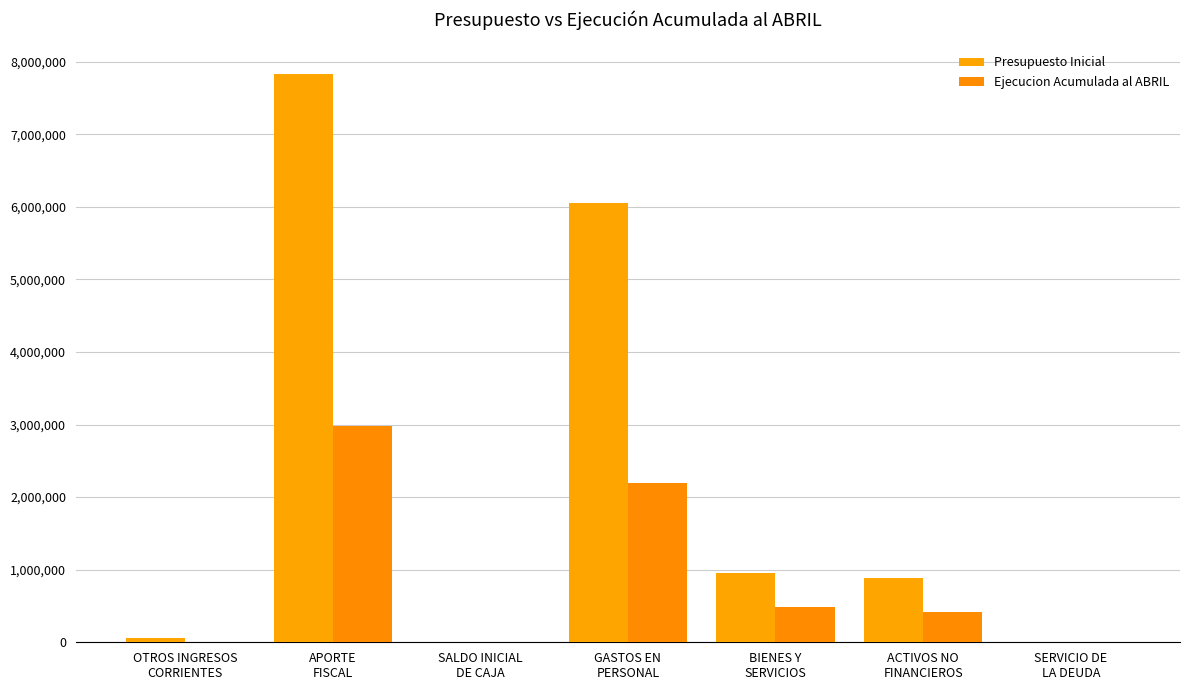

Which category has the highest value across all series?

APORTE
FISCAL